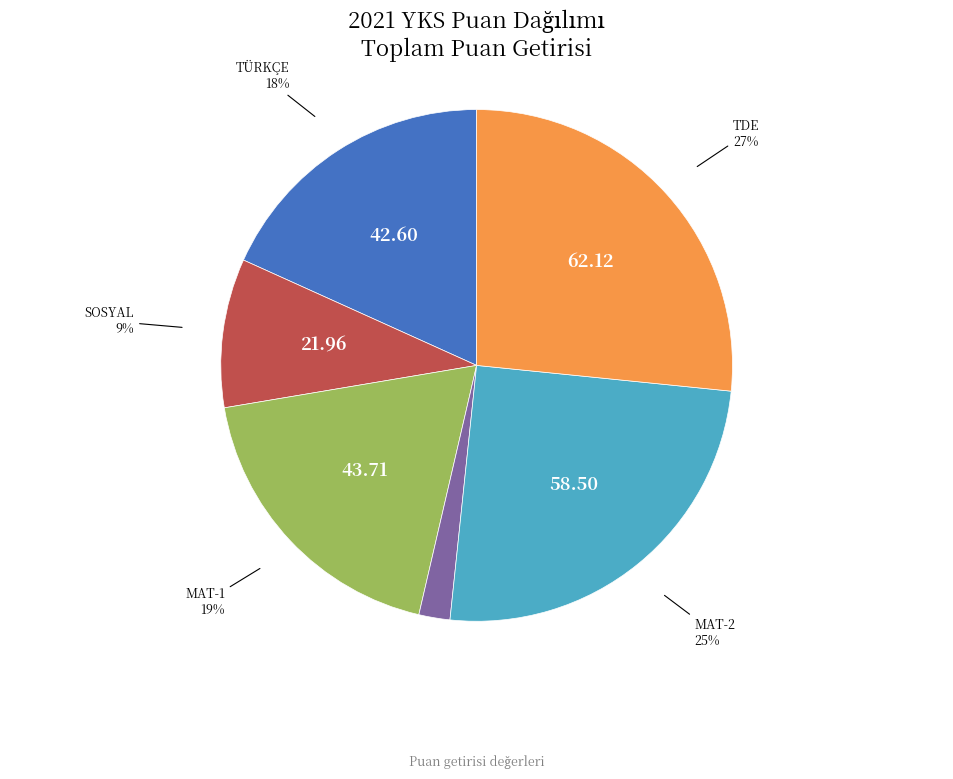

True or false: FEN accounts for 2% of the total.

True